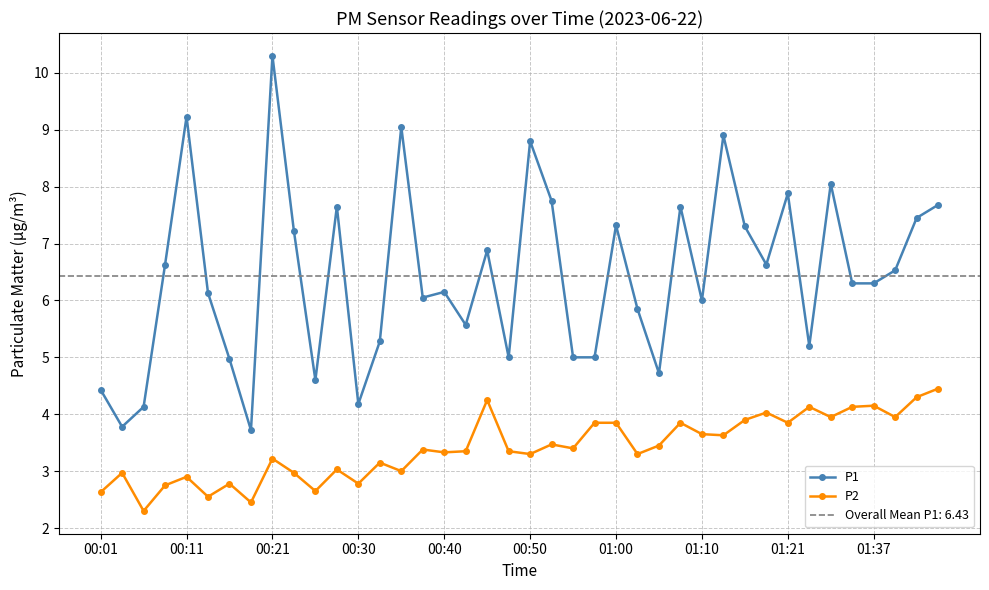

Which series has the largest total across all categories?

P1